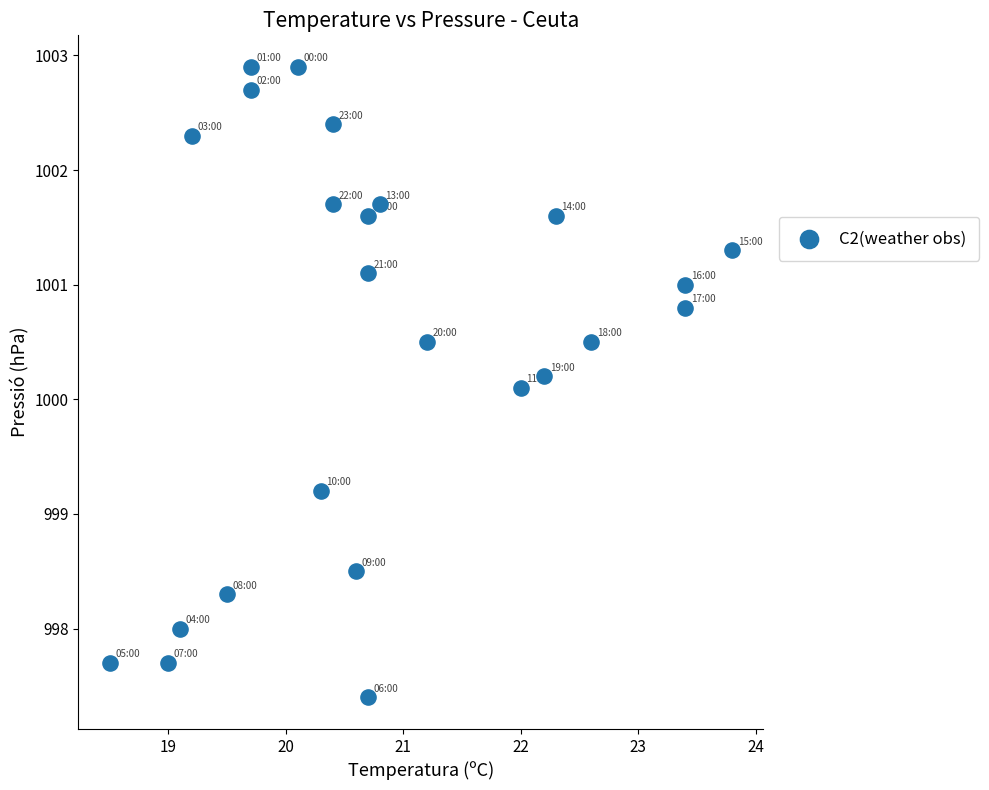

What Y value in the scatter plot is closest to 1000?

1000.1